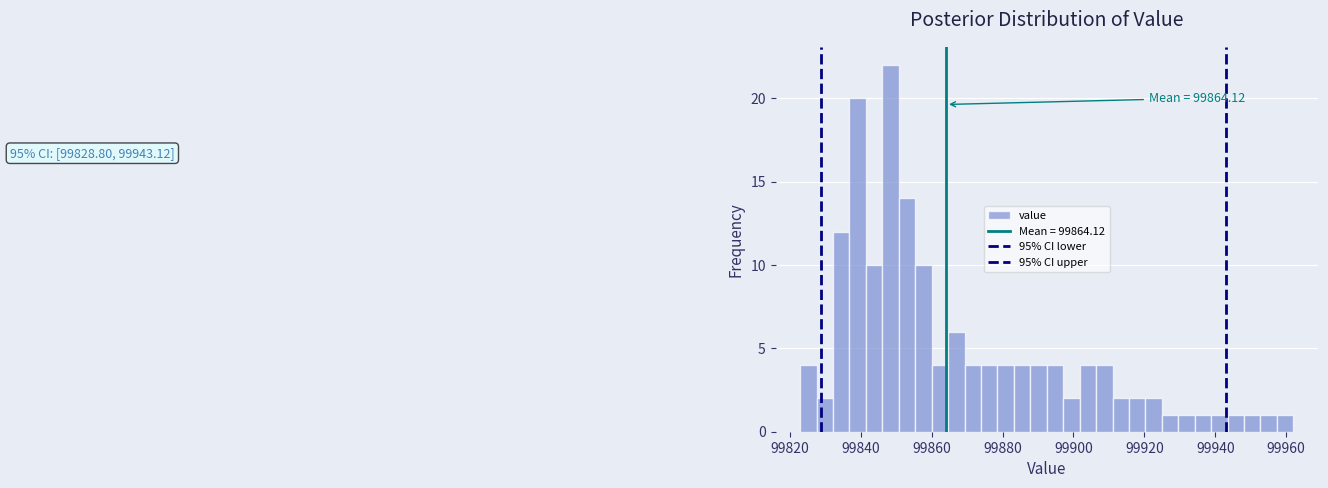

Read against the x-axis, roughly where is the centre of the tallest bar?

99848